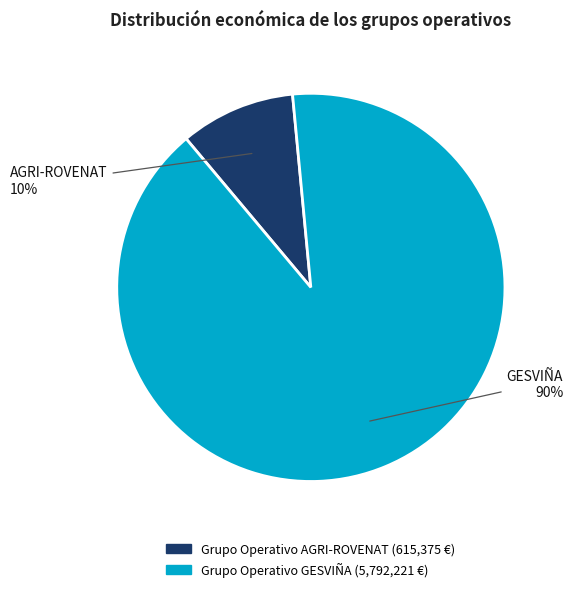

To the nearest percent, what is the average slice percentage?

50%